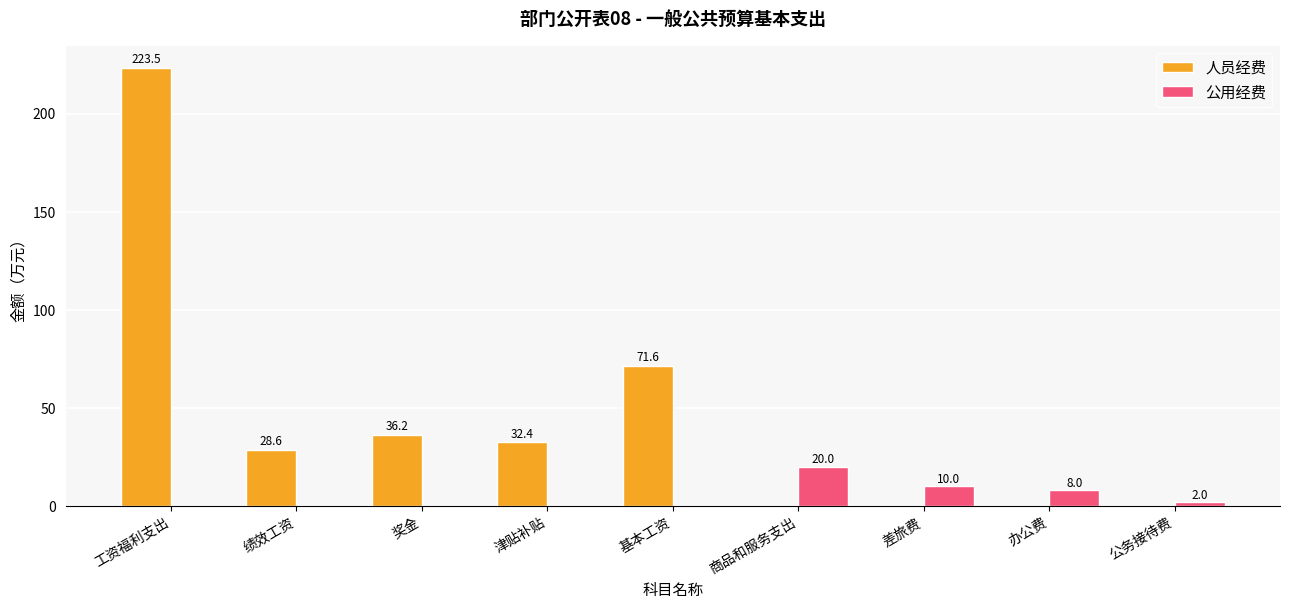

The 人员经费 series shows 0.0 at 公务接待费. True or false?

True